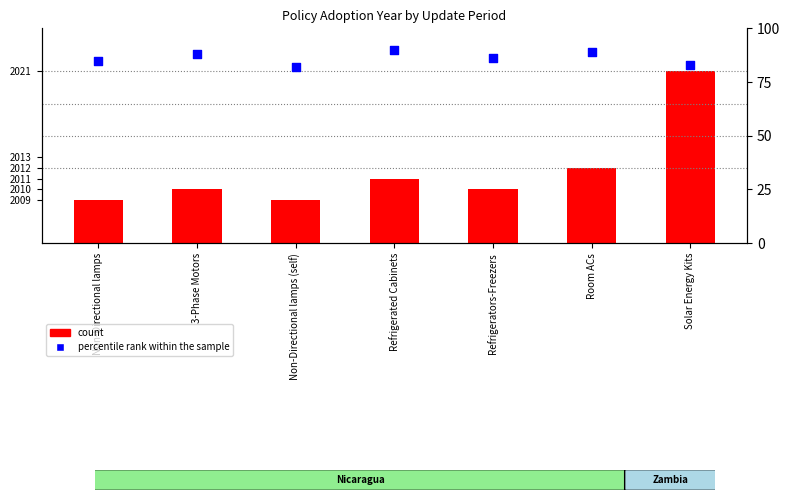

Is the value of count at Non-Directional lamps (self) greater than the value of percentile rank within the sample at Solar Energy Kits?

No